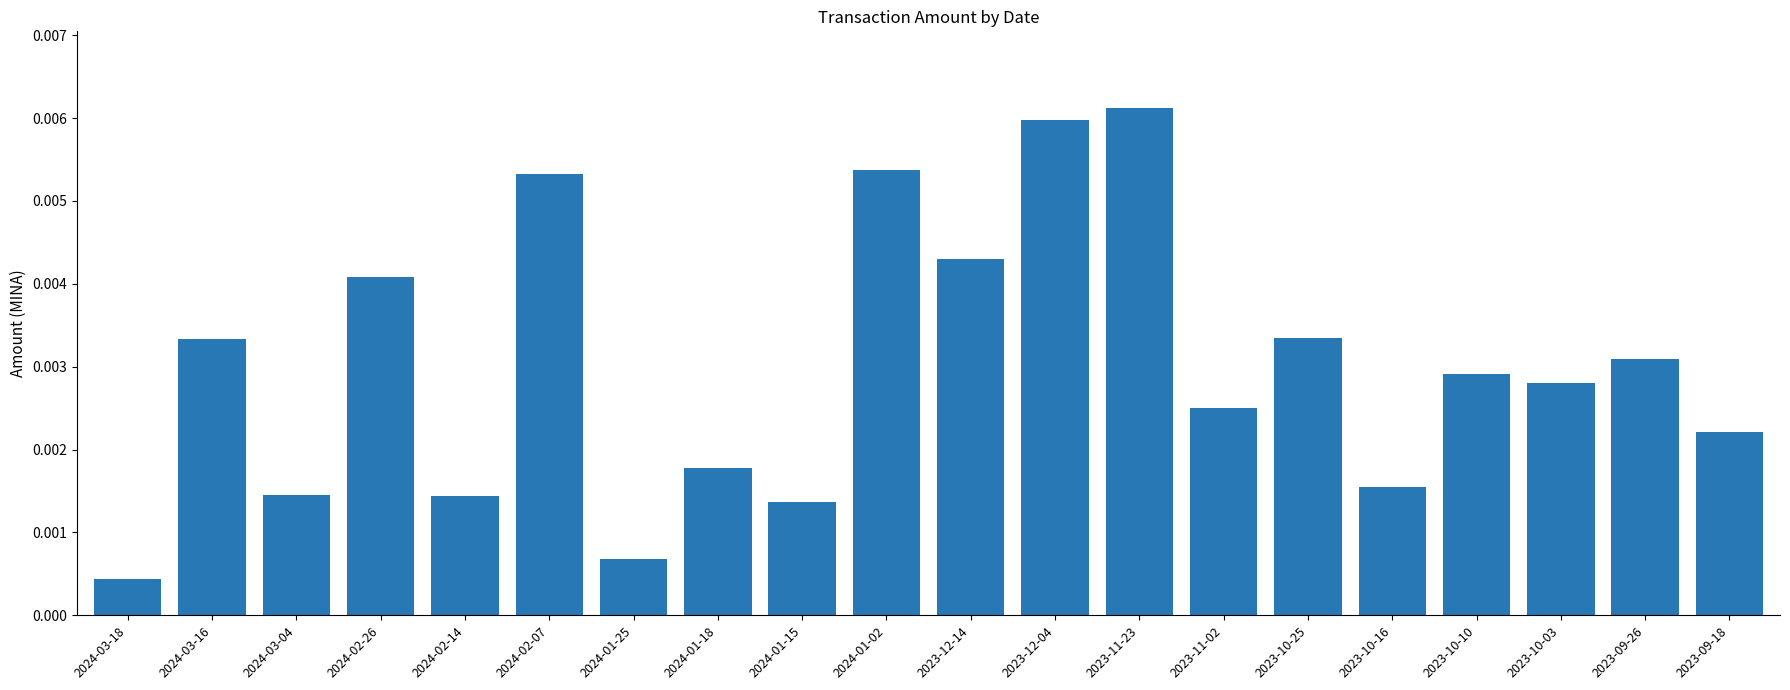

Which label corresponds to the smallest value in the chart?

2024-03-18